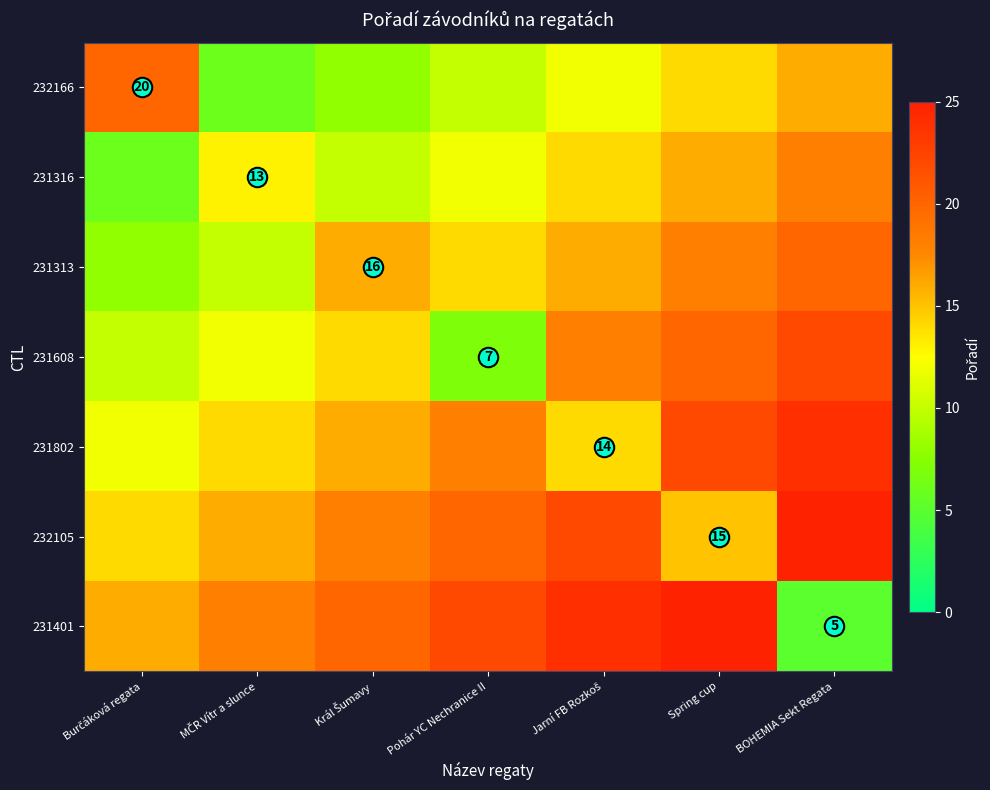

Count the number of categories in the chart.

7